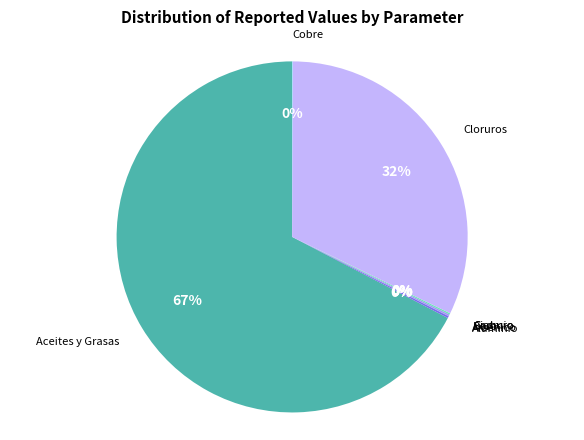

Does Aceites y Grasas account for over 50% of the chart?

Yes